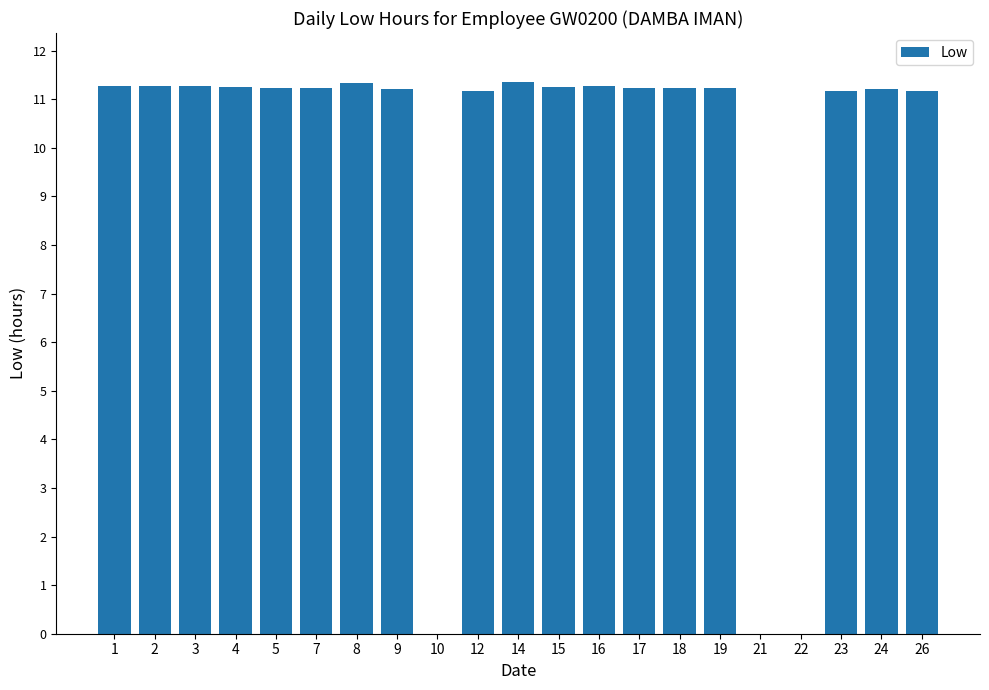

Which has a higher value, 10 or 16?

16